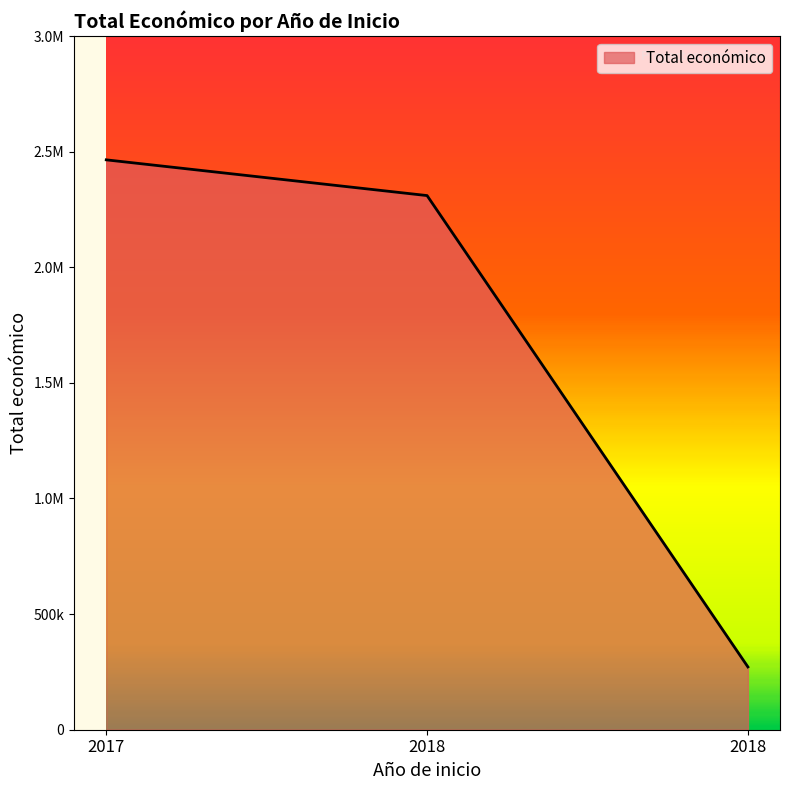

List the labels in order of value, largest first.

2017, 2018, 2018